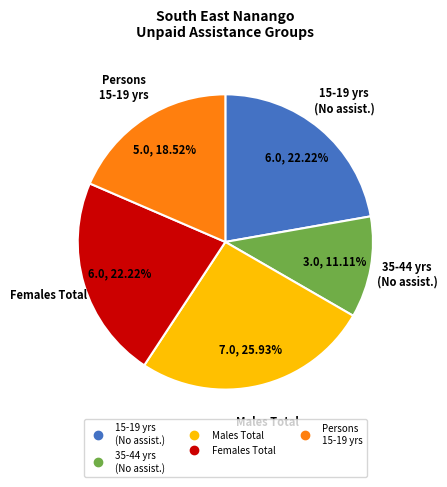

Does any single category account for the majority?

No